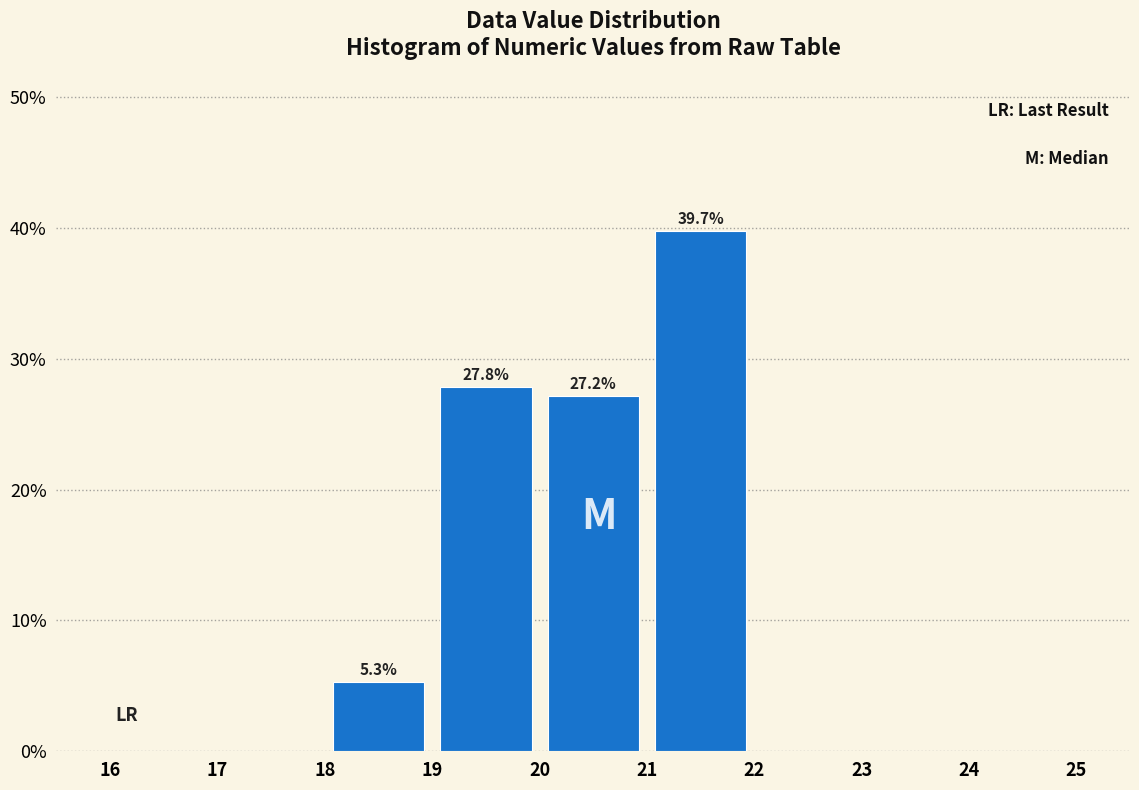

Over which range of the x-axis is the bar tallest?

21 to 22